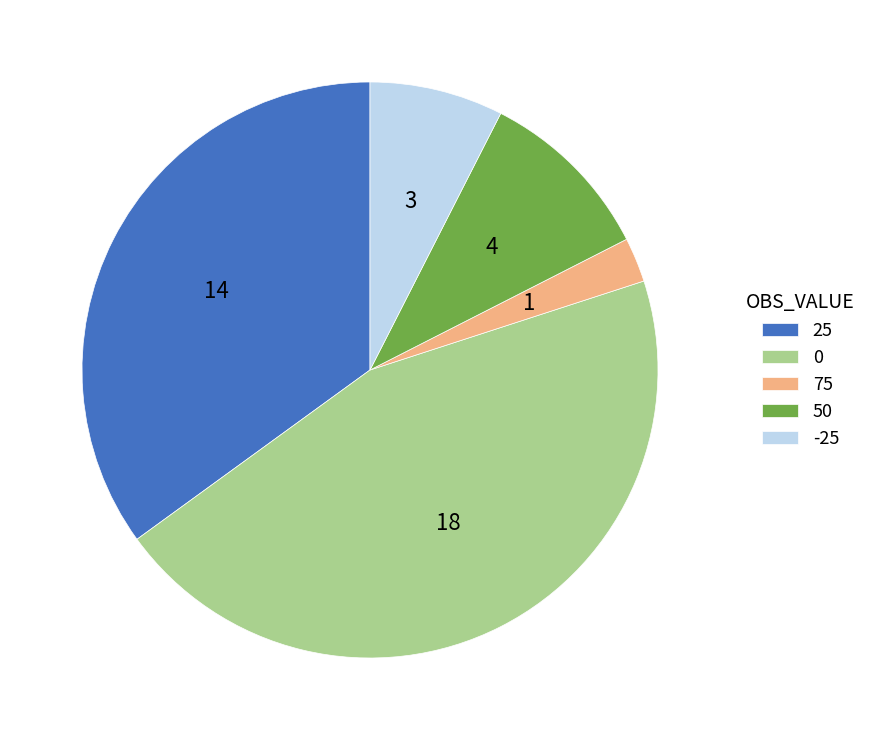

How many segments does this pie chart have?

5